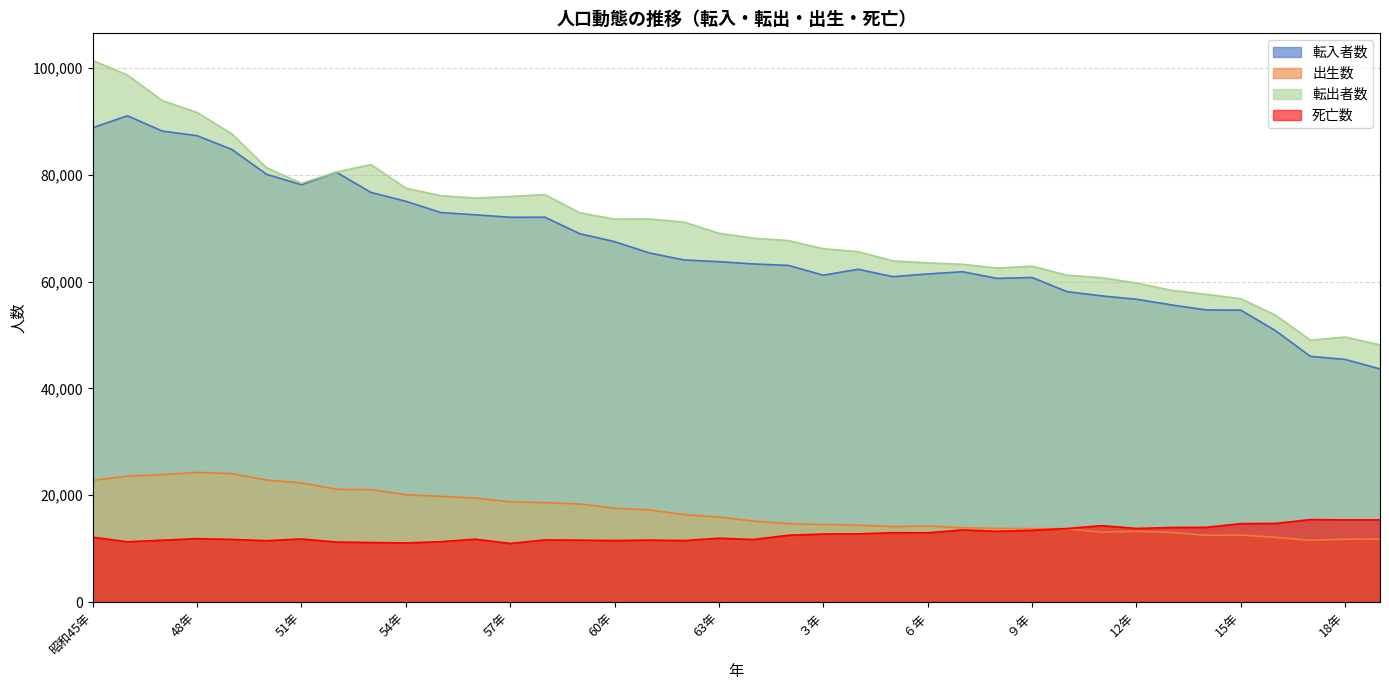

What is the difference between the maximum and minimum values in the 転出者数 series?

53250